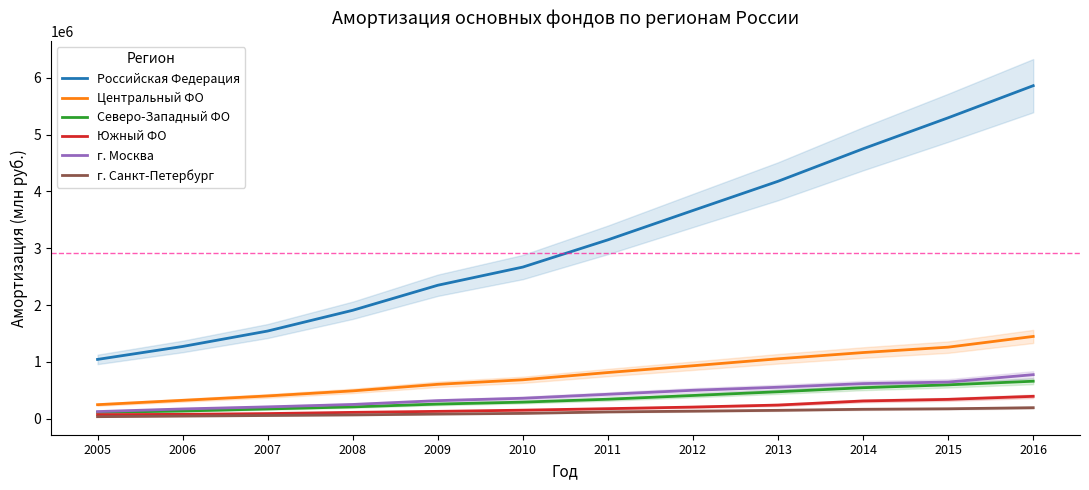

The value of Южный ФО at 2016 is 102989. True or false?

False